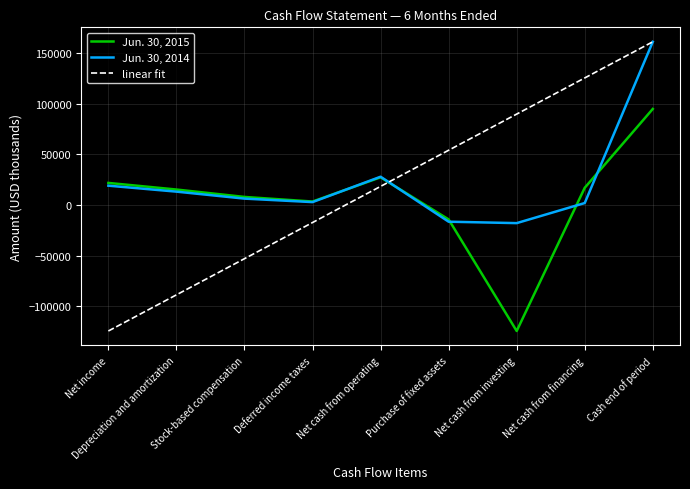

Between Net cash from operating and Net cash from investing, which series saw the biggest shift?

Jun. 30, 2015